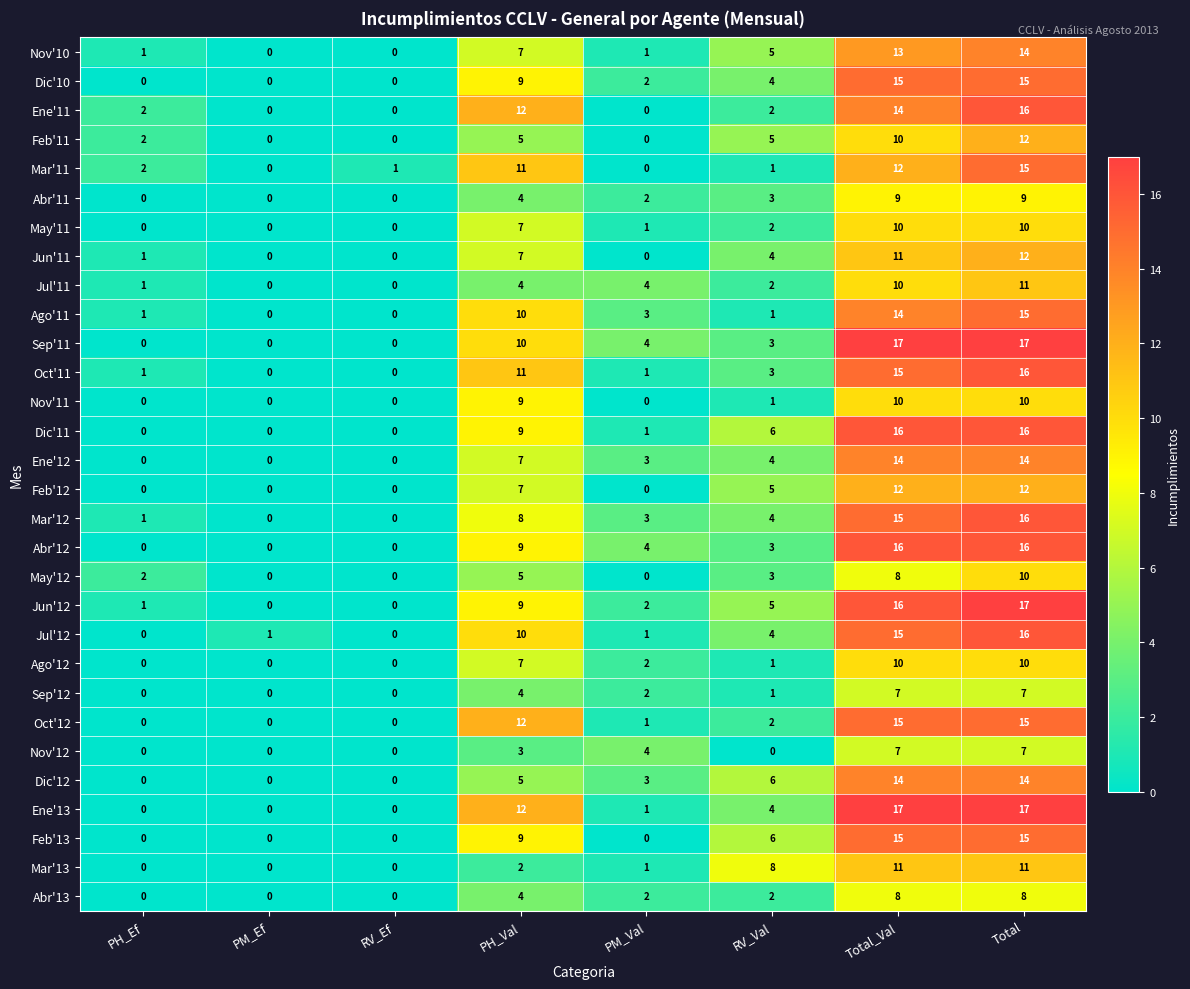

What is the maximum value shown in the chart?

17